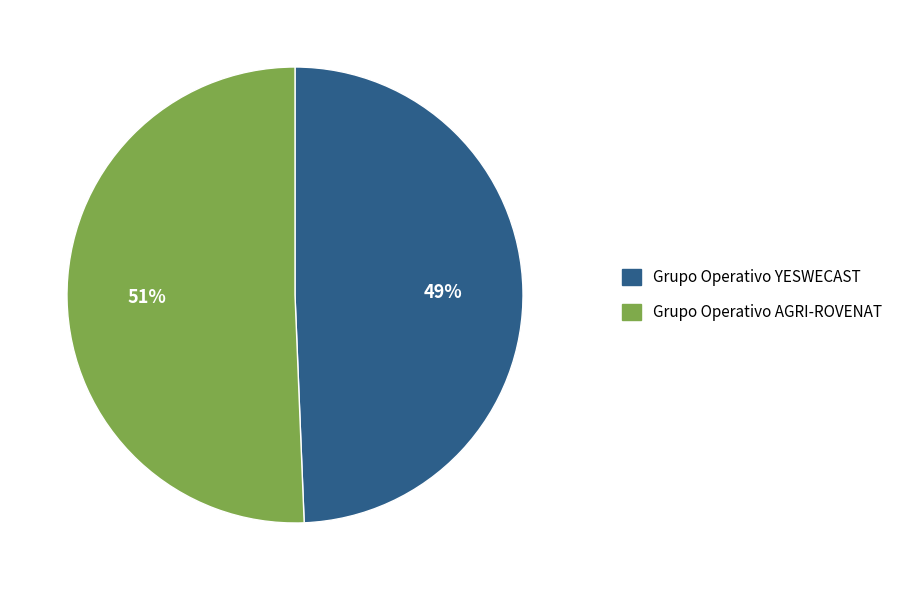

Is the sum of Grupo Operativo AGRI-ROVENAT and Grupo Operativo YESWECAST greater than half?

Yes